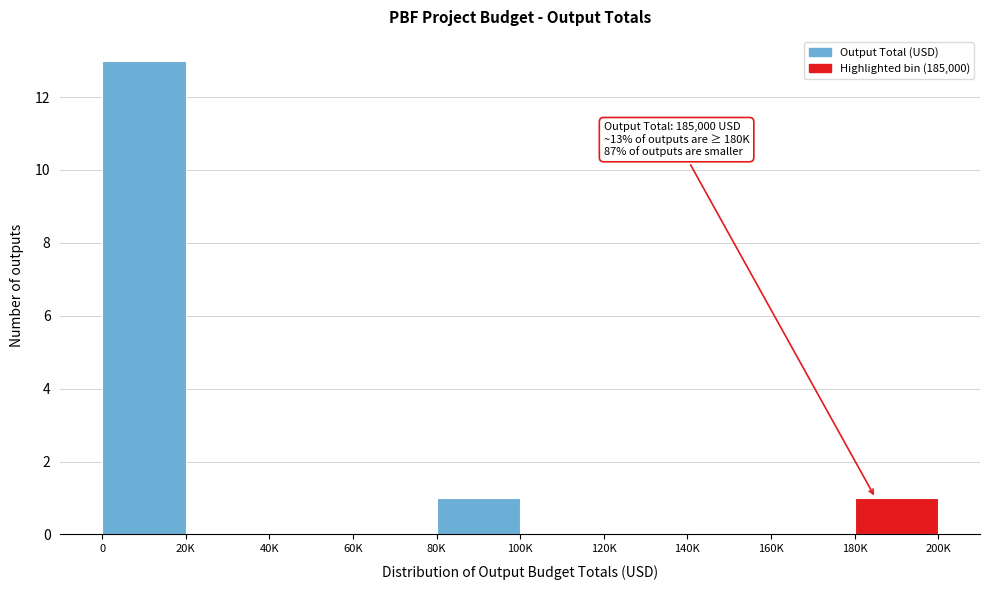

Reading left to right, list all the values displayed in this chart.

0=13	20K=0	40K=0	60K=0	80K=1	100K=0	120K=0	140K=0	160K=0	180K=1